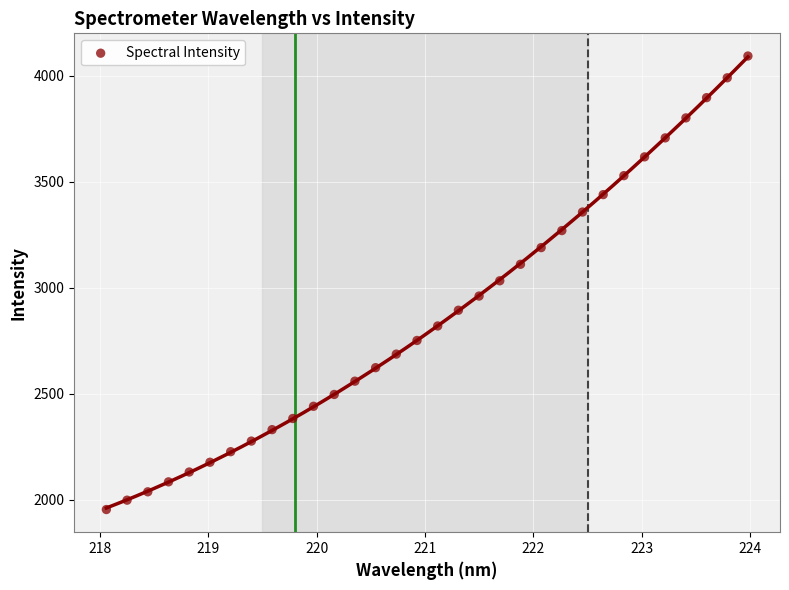

What is the range of Y values (max minus min)?

2138.9